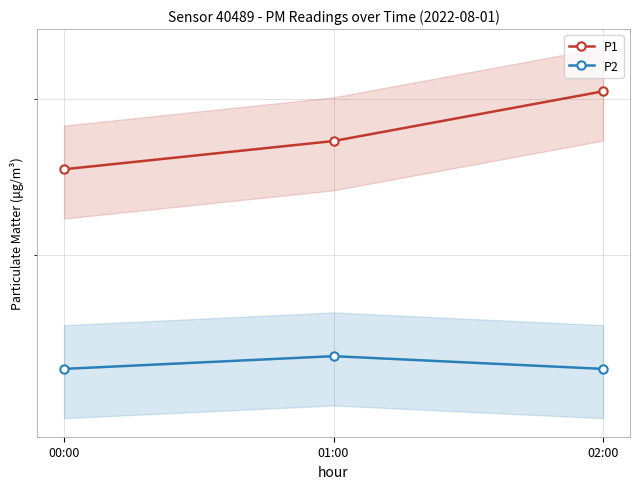

Does the chart display data point markers on the line(s)?

Yes